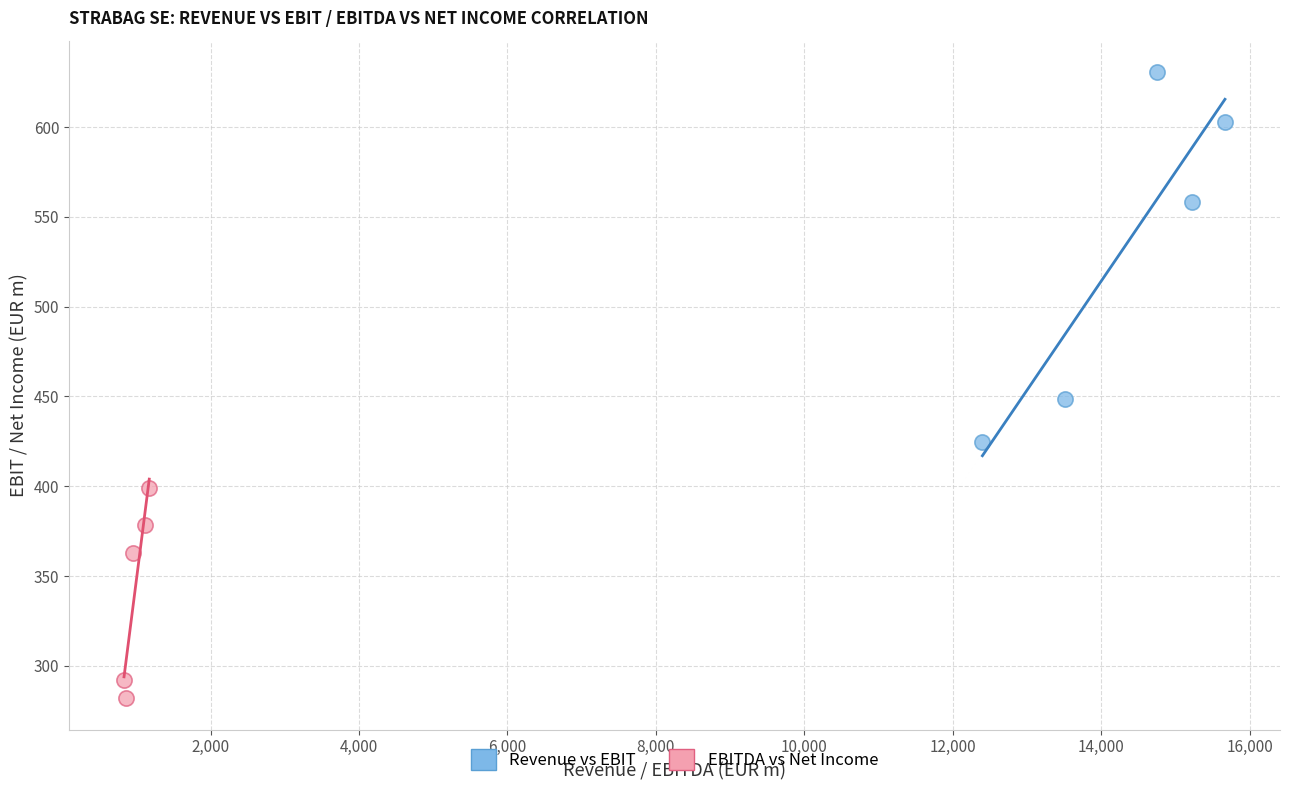

What are all the series names shown in the legend?

Revenue vs EBIT, EBITDA vs Net Income